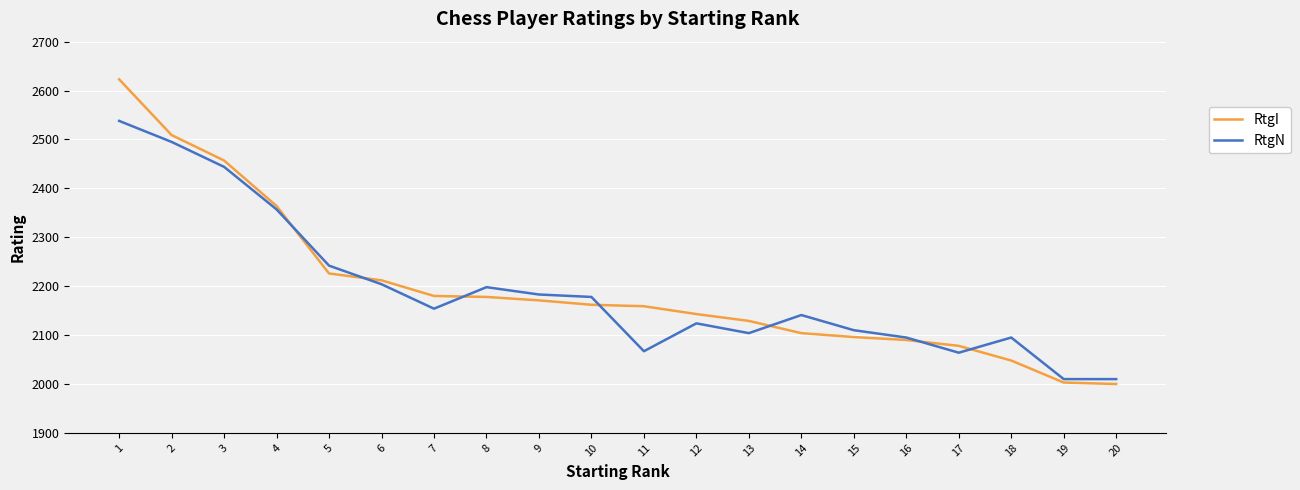

What is the approximate value of RtgI at 13?

2129